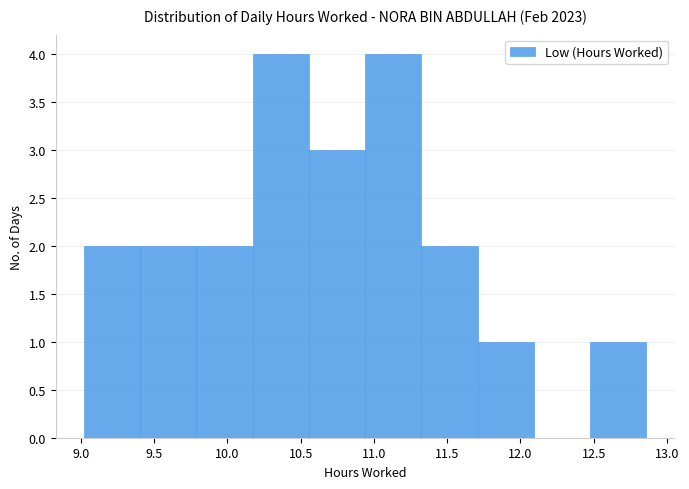

Reading left to right, list every bar in this chart as the range it spans on the x-axis followed by its height. Neither the bar edges nor the heights are printed on the chart, so give them approximately, as read against the axes.

9.00 to 9.40: 2
9.40 to 9.80: 2
9.80 to 10.15: 2
10.15 to 10.55: 4
10.55 to 10.95: 3
10.95 to 11.30: 4
11.30 to 11.70: 2
11.70 to 12.10: 1
12.10 to 12.50: 0
12.50 to 12.85: 1